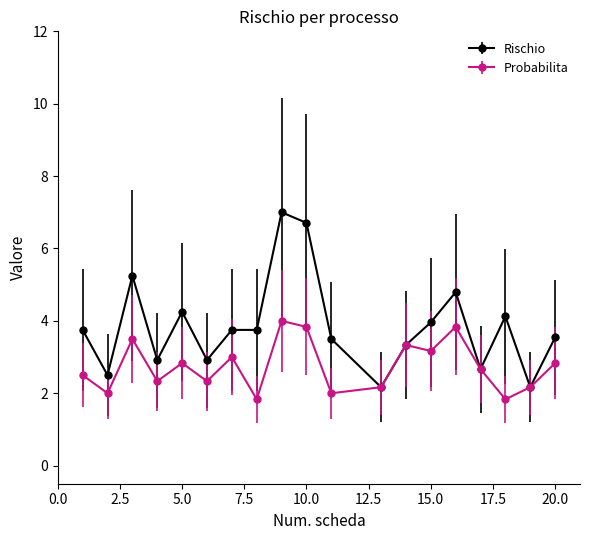

List the series in order of their overall mean, lowest first.

Probabilita, Rischio